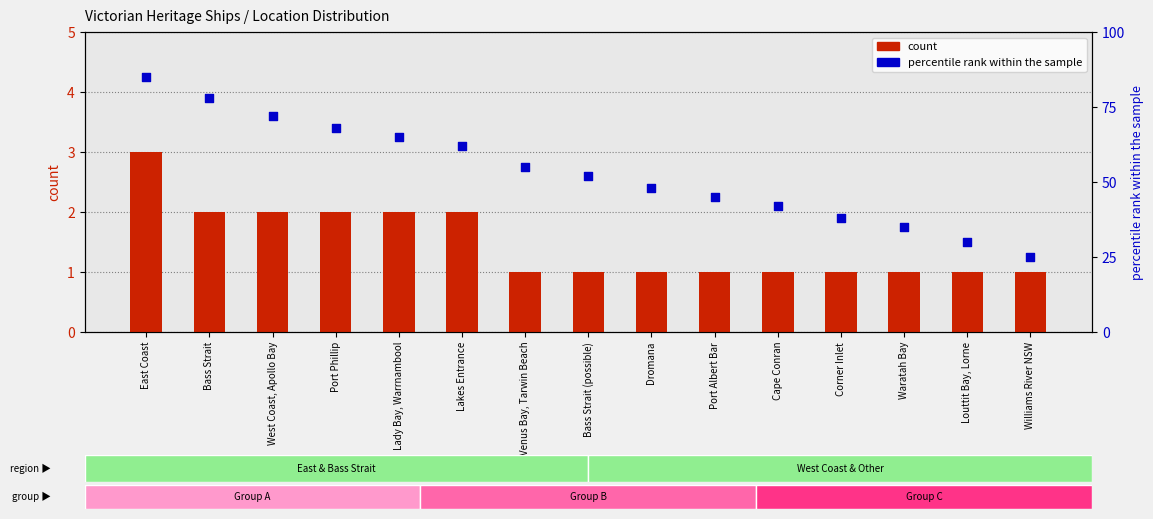

At which category is the sum across all series the highest?

East Coast